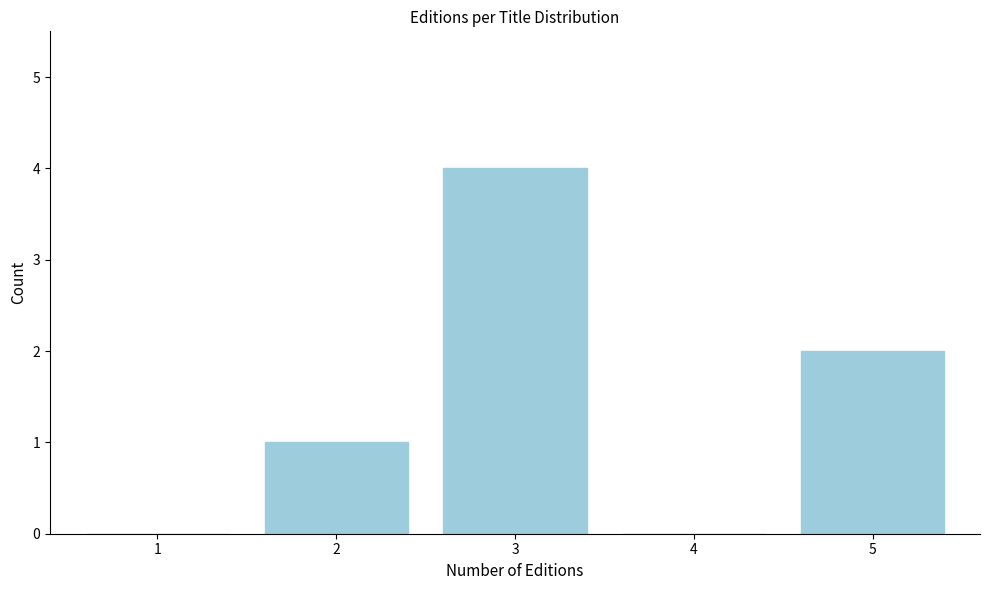

Reading left to right, what are all the values shown in this chart?

1=0	2=1	3=4	4=0	5=2